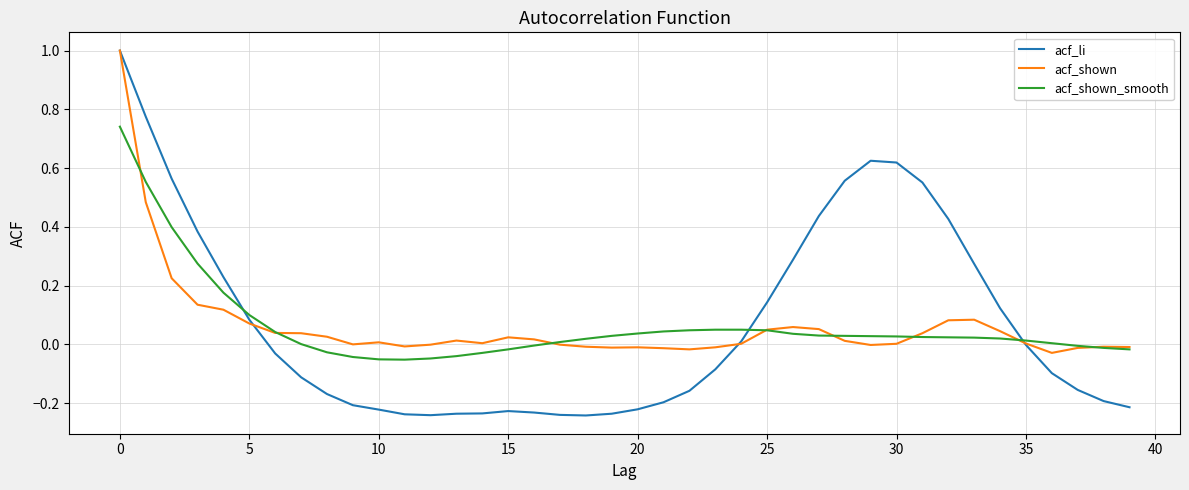

What is the greatest value displayed?

1.0